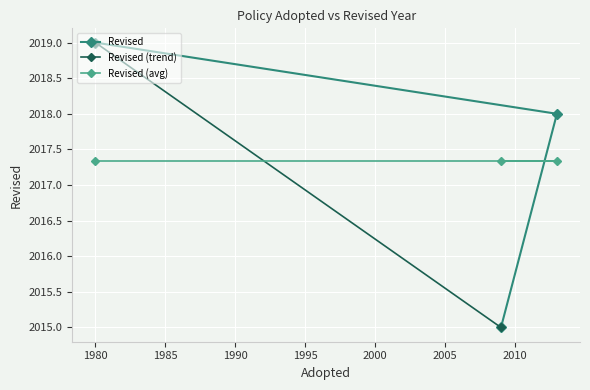

What is the sum of the values at 2013 and 1980?

4037